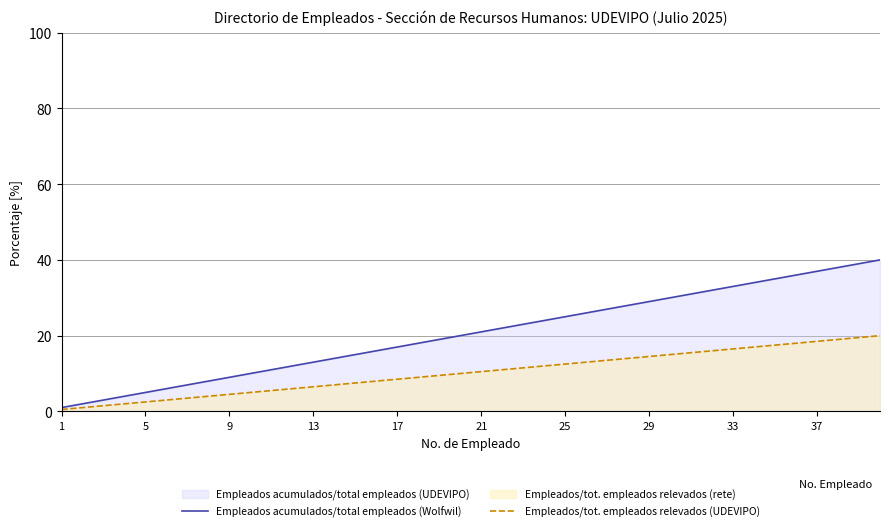

What is the lowest value of the Empleados/tot. empleados relevados (UDEVIPO) series?

0.5